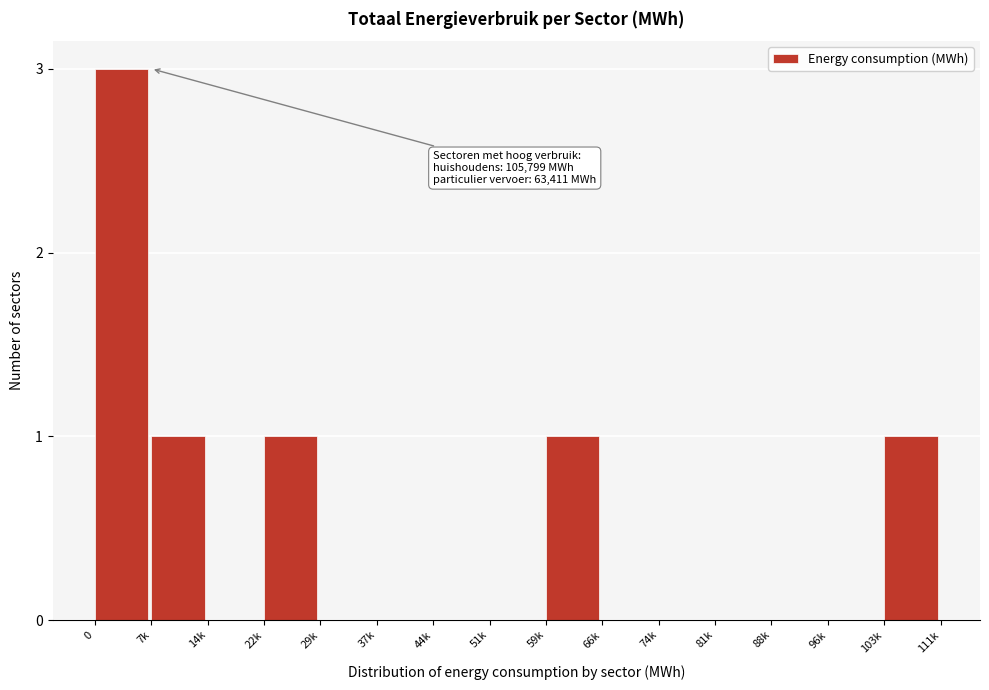

Reading right to left, what are all the values shown in this chart?

103k=1	96k=0	88k=0	81k=0	74k=0	66k=0	59k=1	51k=0	44k=0	37k=0	29k=0	22k=1	14k=0	7k=1	0=3